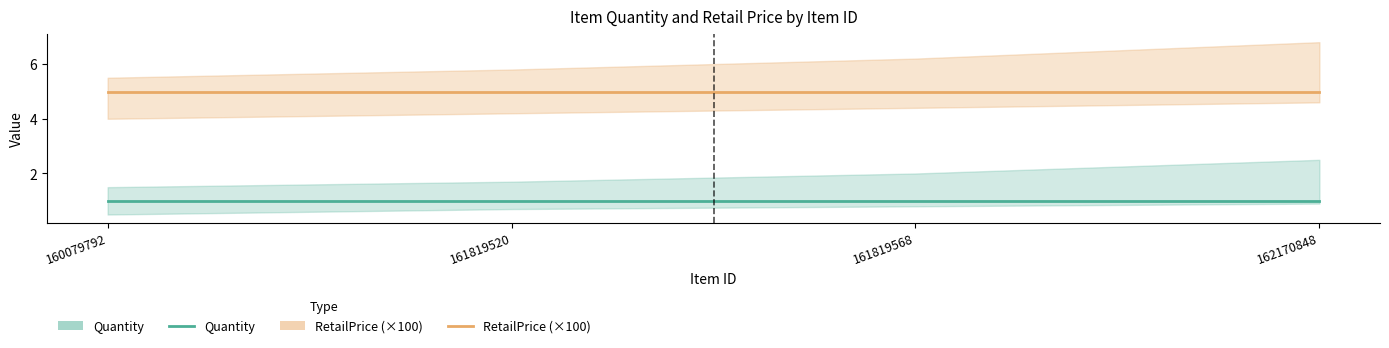

Which series has the widest spread of values?

Quantity